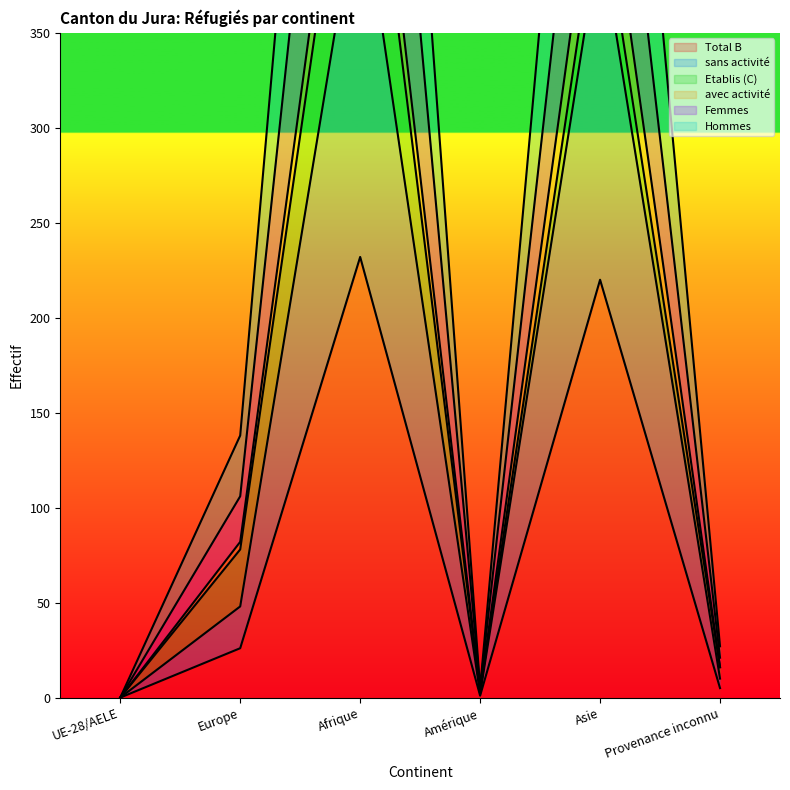

The value of Femmes at Afrique is 428. True or false?

False